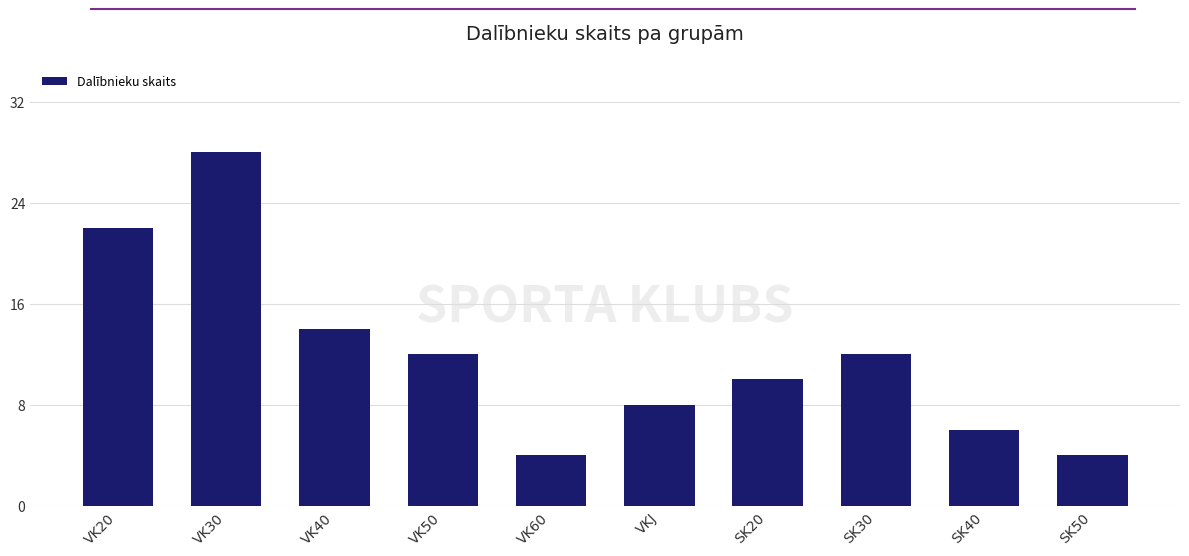

At which label is the value closest to 16?

VK40